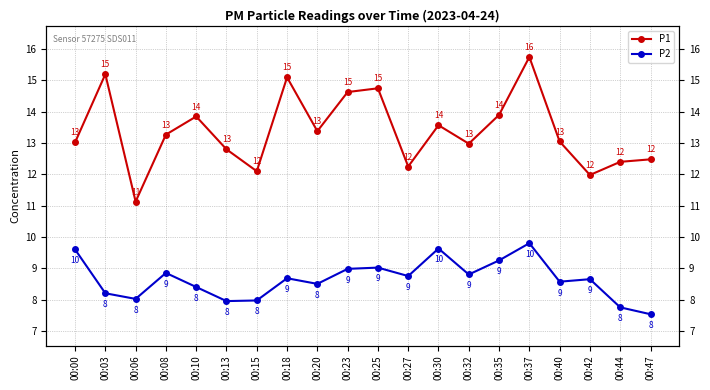

Read the P2 value at 00:35.

9.2